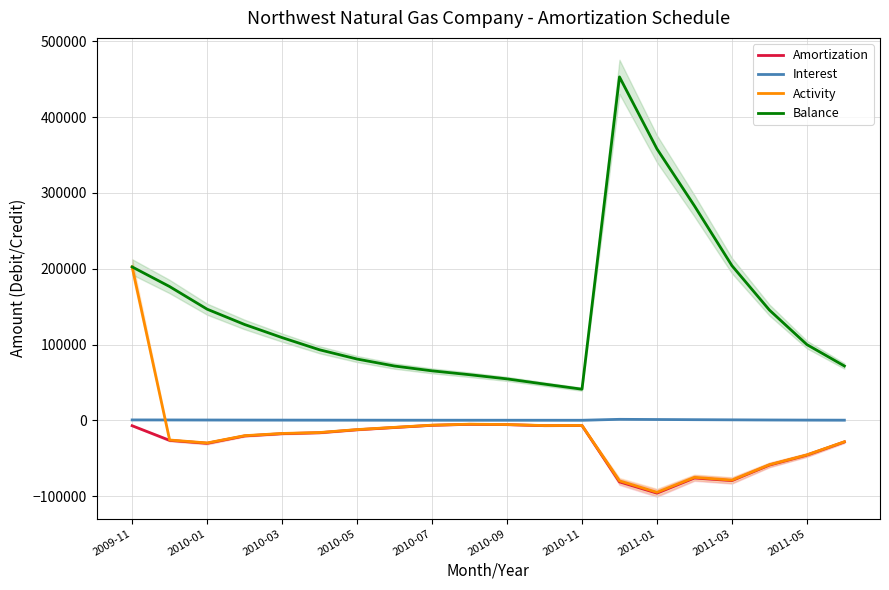

Does the chart display data point markers on the line(s)?

No